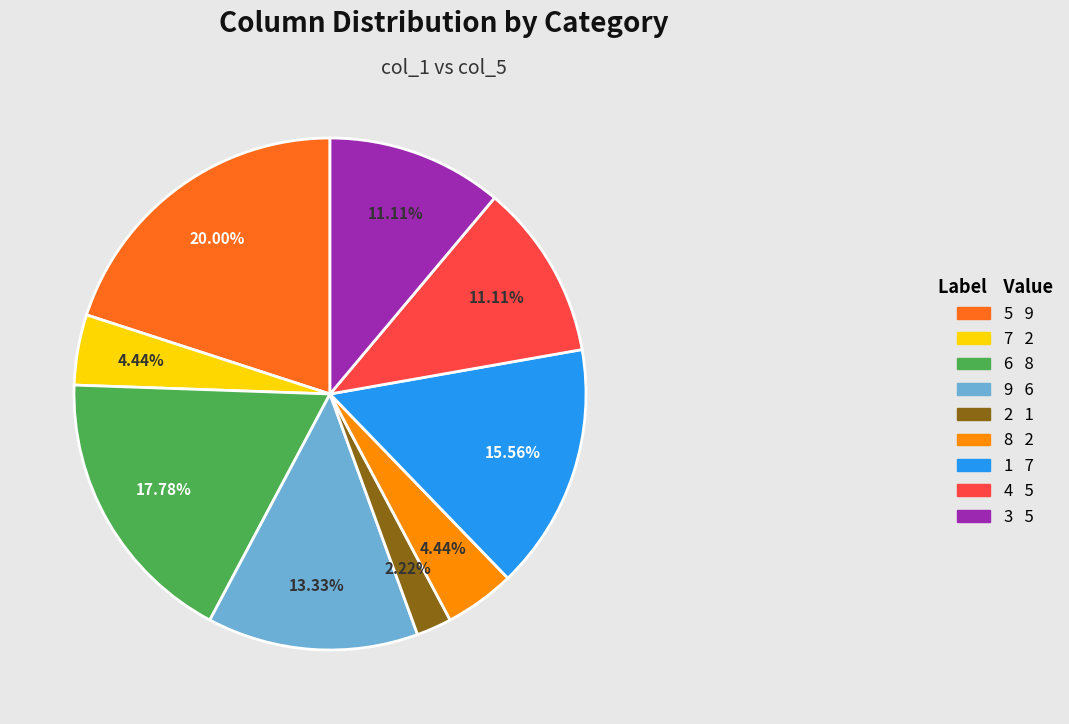

Is the sum of 7 and 6 greater than half?

No